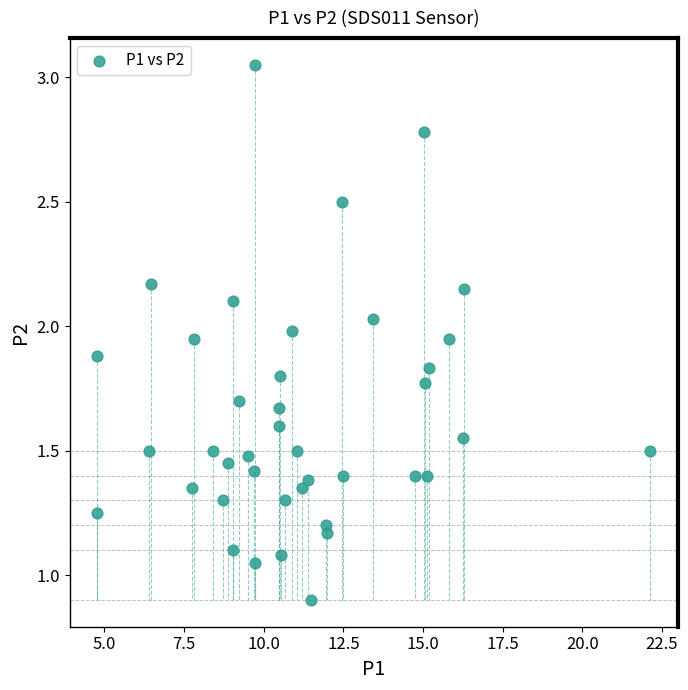

What is the range of X values (max minus min)?

17.3